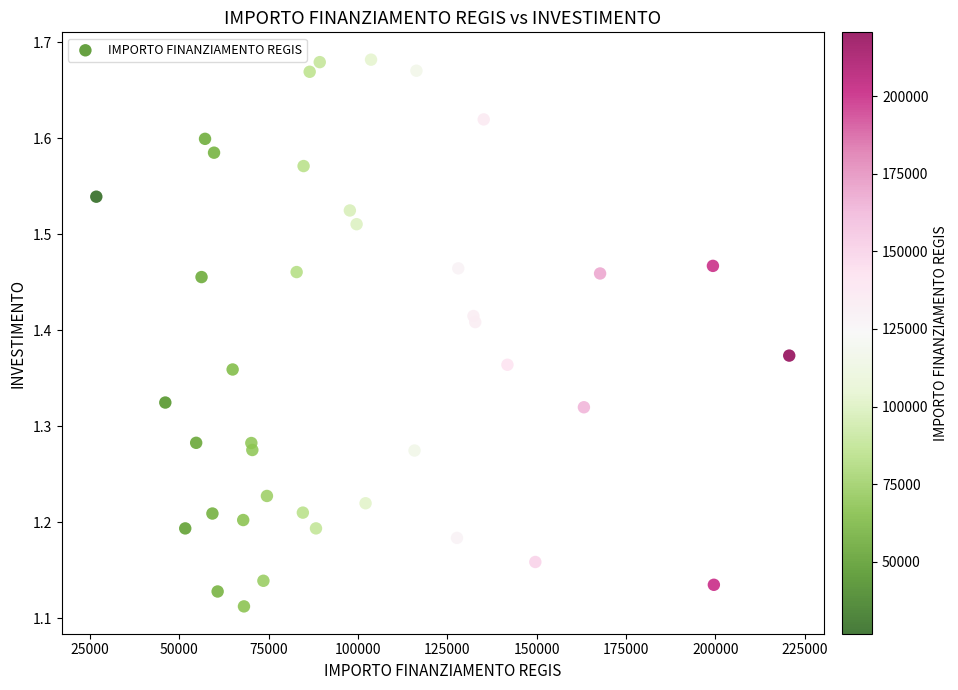

What is the range of Y values (max minus min)?

0.6